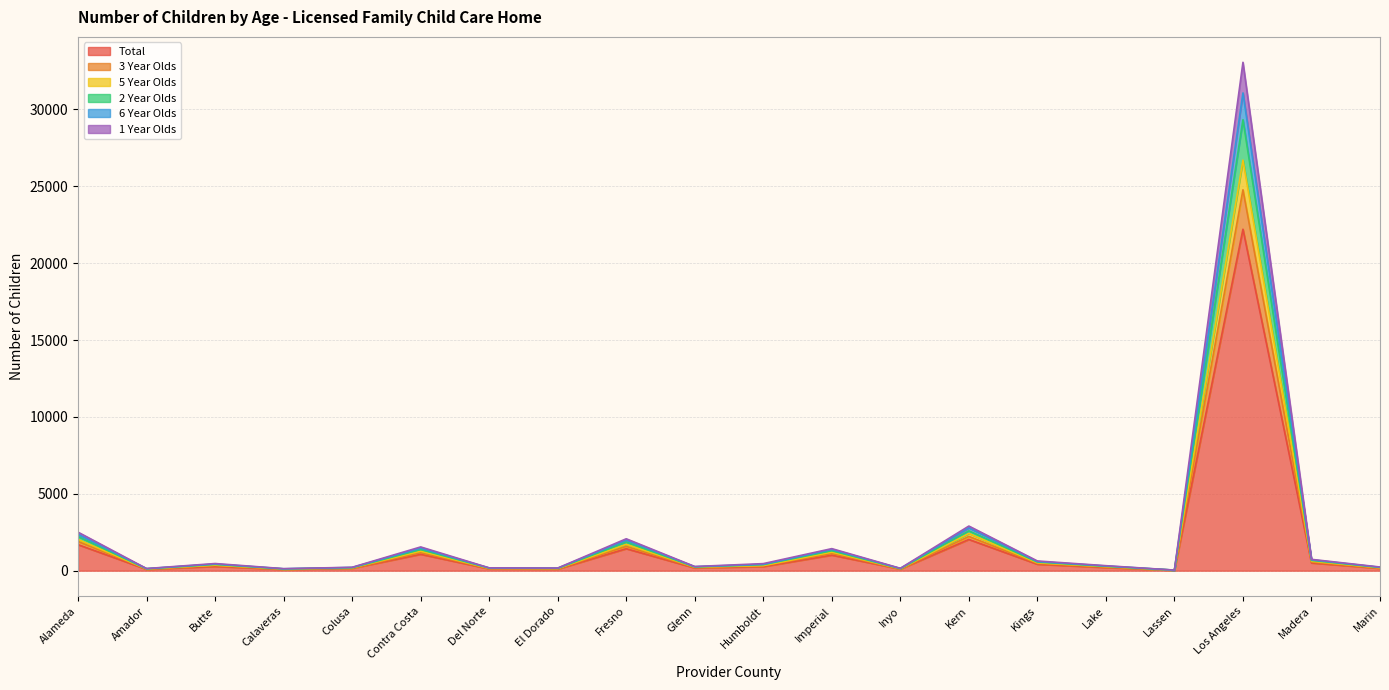

How many lines are shown in the chart?

6